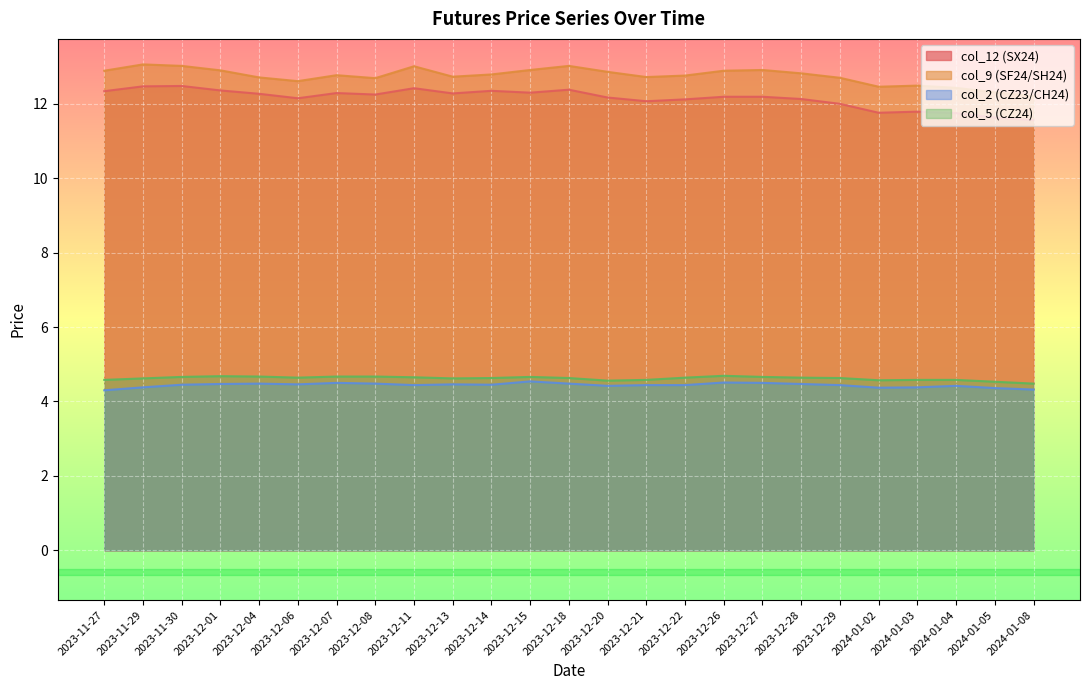

What is the value of the col_5 (CZ24) point at the 16th from the left?

4.6